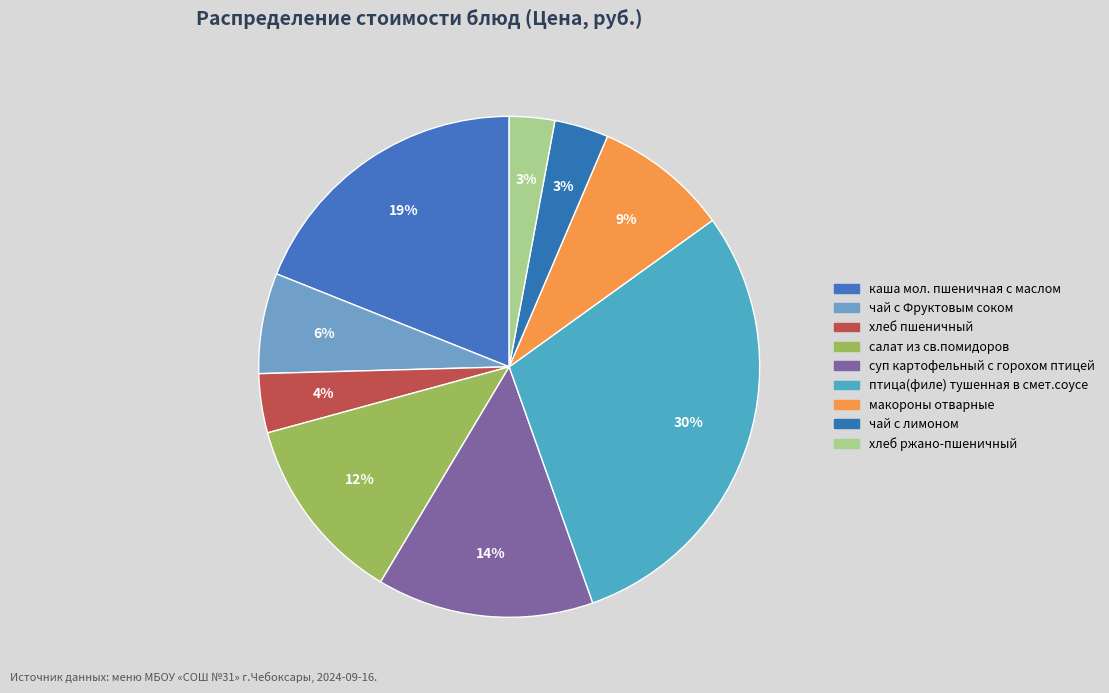

How many segments does this pie chart have?

9